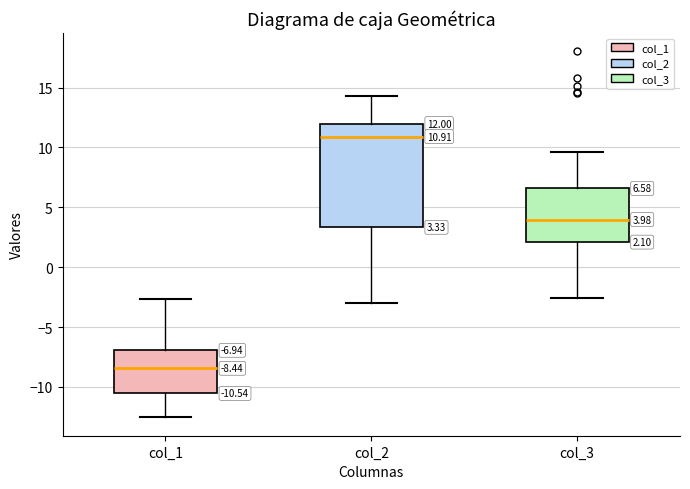

Comparing the boxes themselves (not the whiskers), which one is the tallest?

col_2